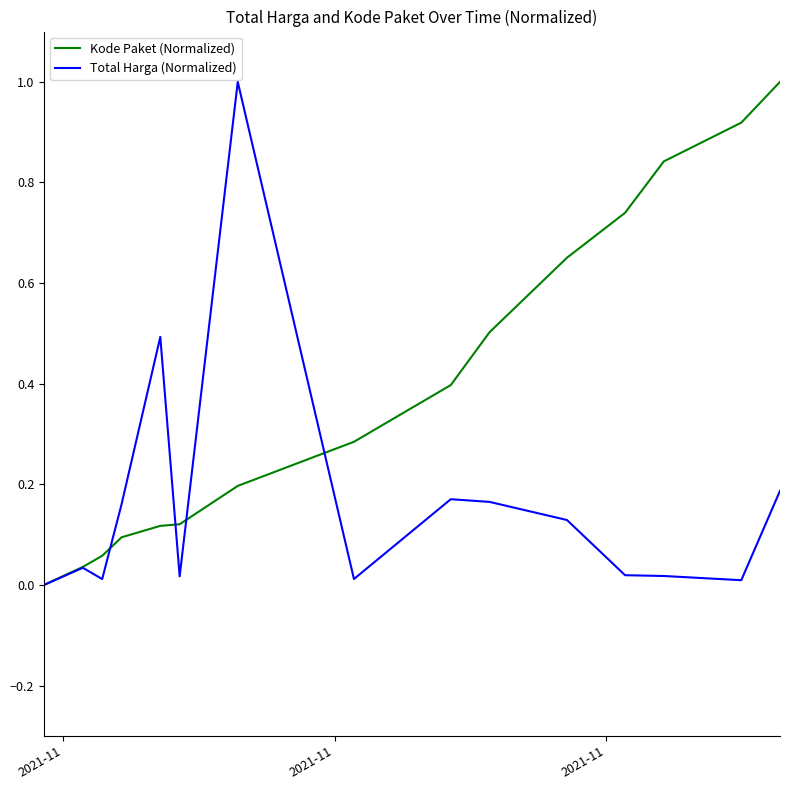

Rank the series by their average value, from lowest to highest.

Total Harga (Normalized), Kode Paket (Normalized)